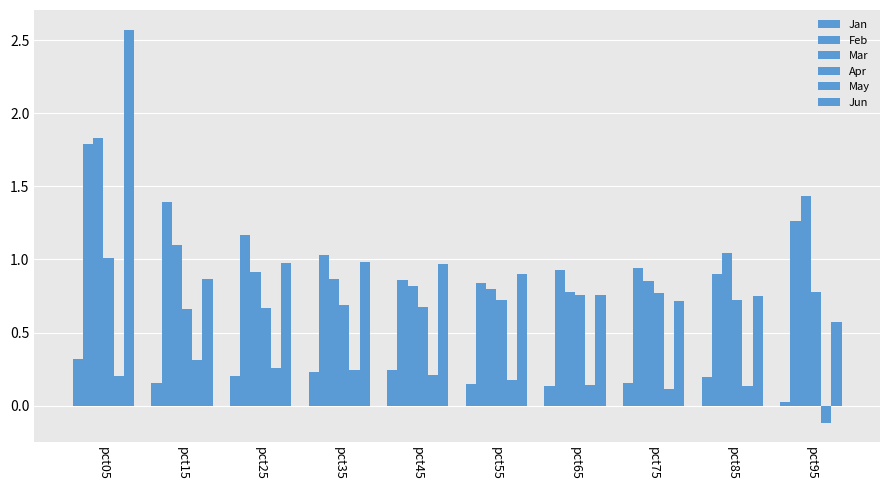

List the series in order of their peak value, highest first.

Jun, Mar, Feb, Apr, Jan, May